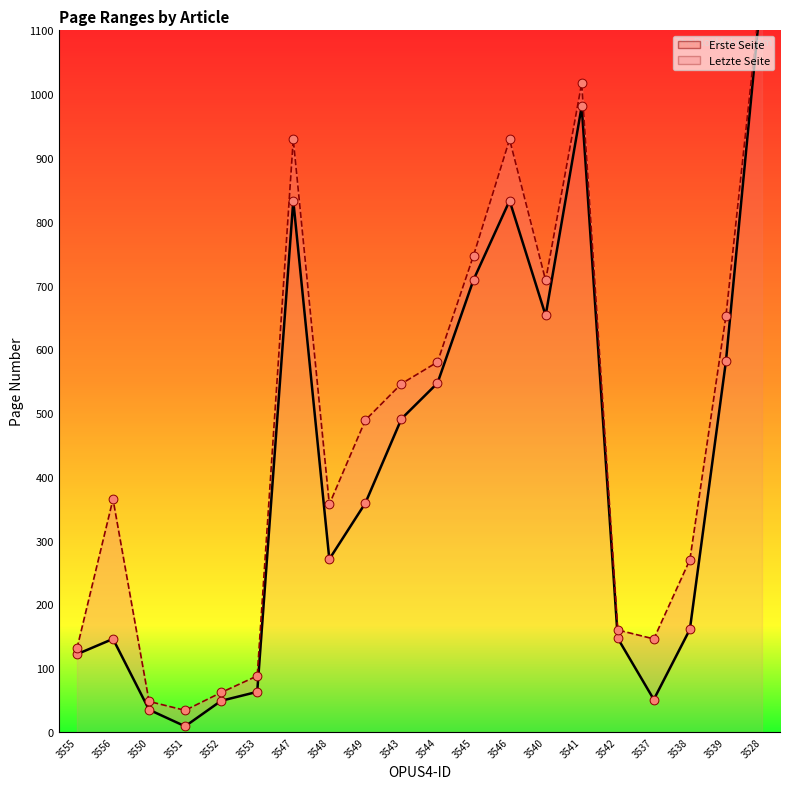

Which series has the largest Y range (max minus min)?

Erste Seite